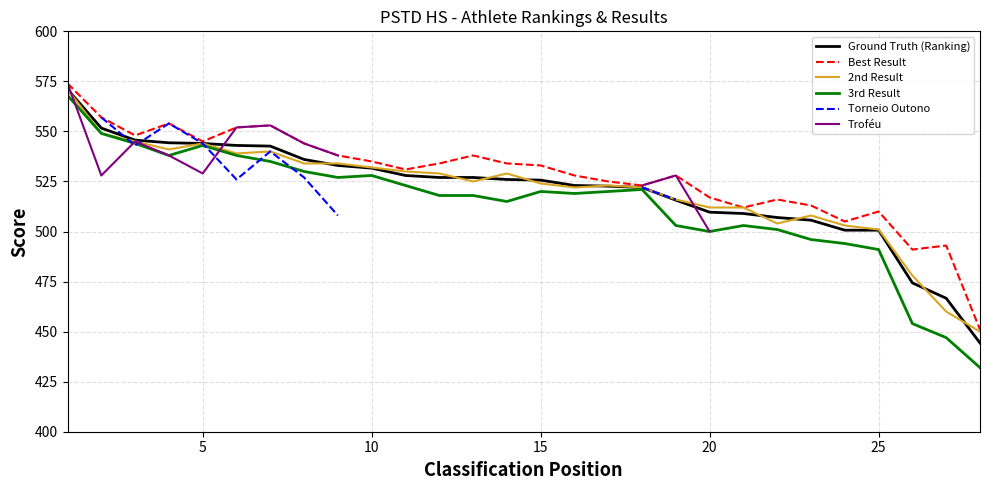

What are all the series names shown in the legend?

Ground Truth (Ranking), Best Result, 2nd Result, 3rd Result, Torneio Outono, Troféu